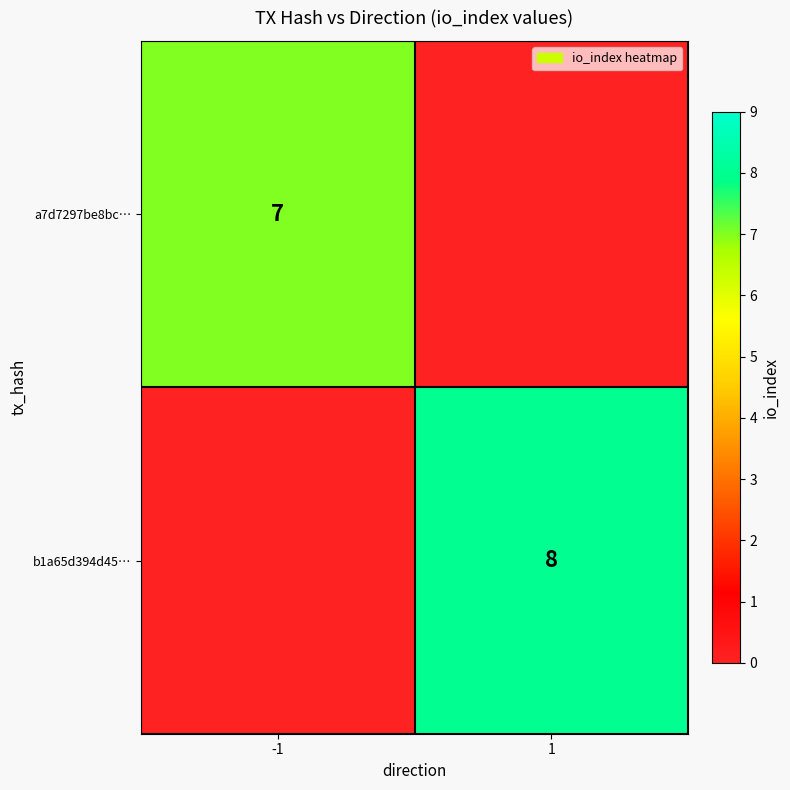

Is it true that b1a65d394d45… equals 8 at 1?

True